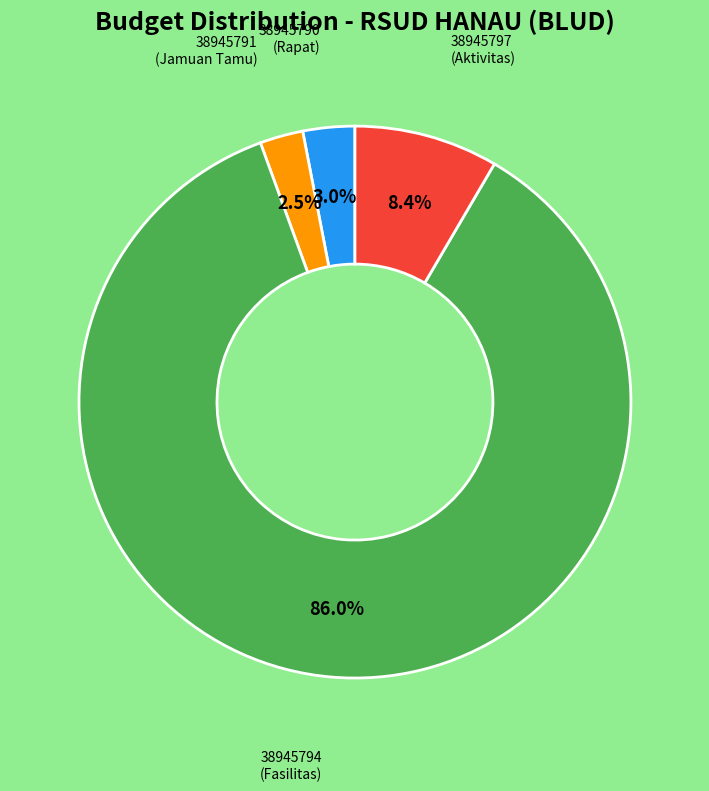

Is there any slice that represents more than half of the pie?

Yes